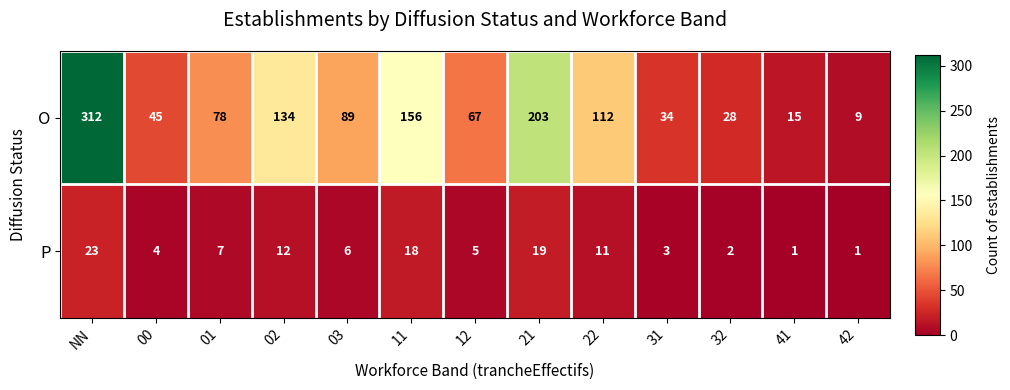

Which series has the largest range (max minus min)?

O